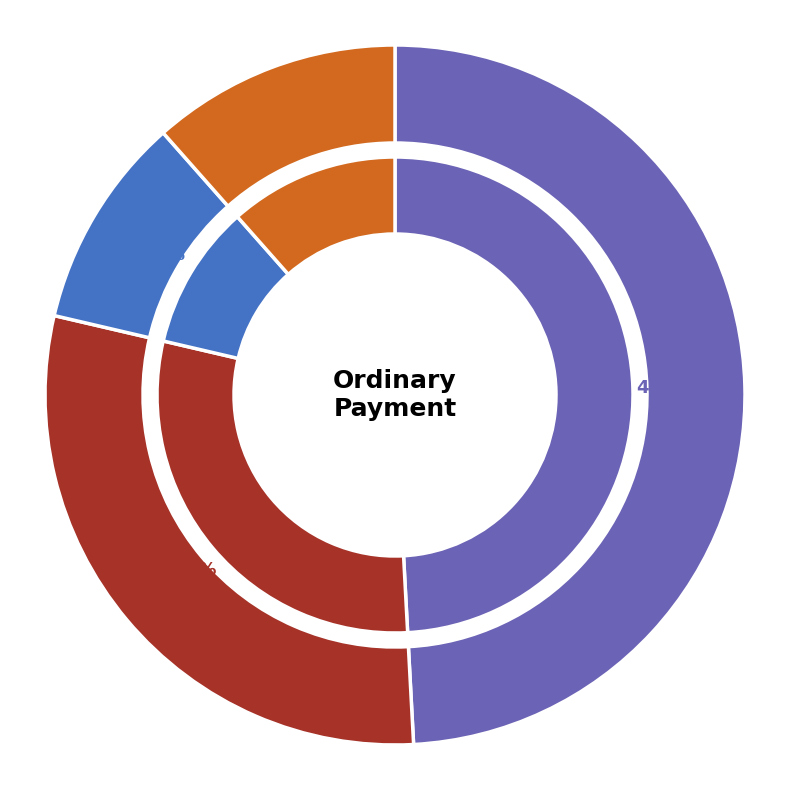

Between 616158 and 615367, which is larger?

616158